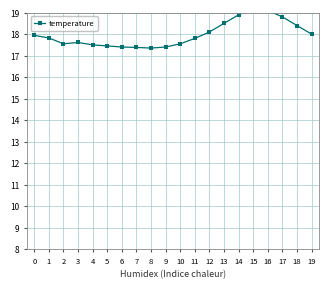

How many interior local peaks (higher than both neighbors) does the data have?

2